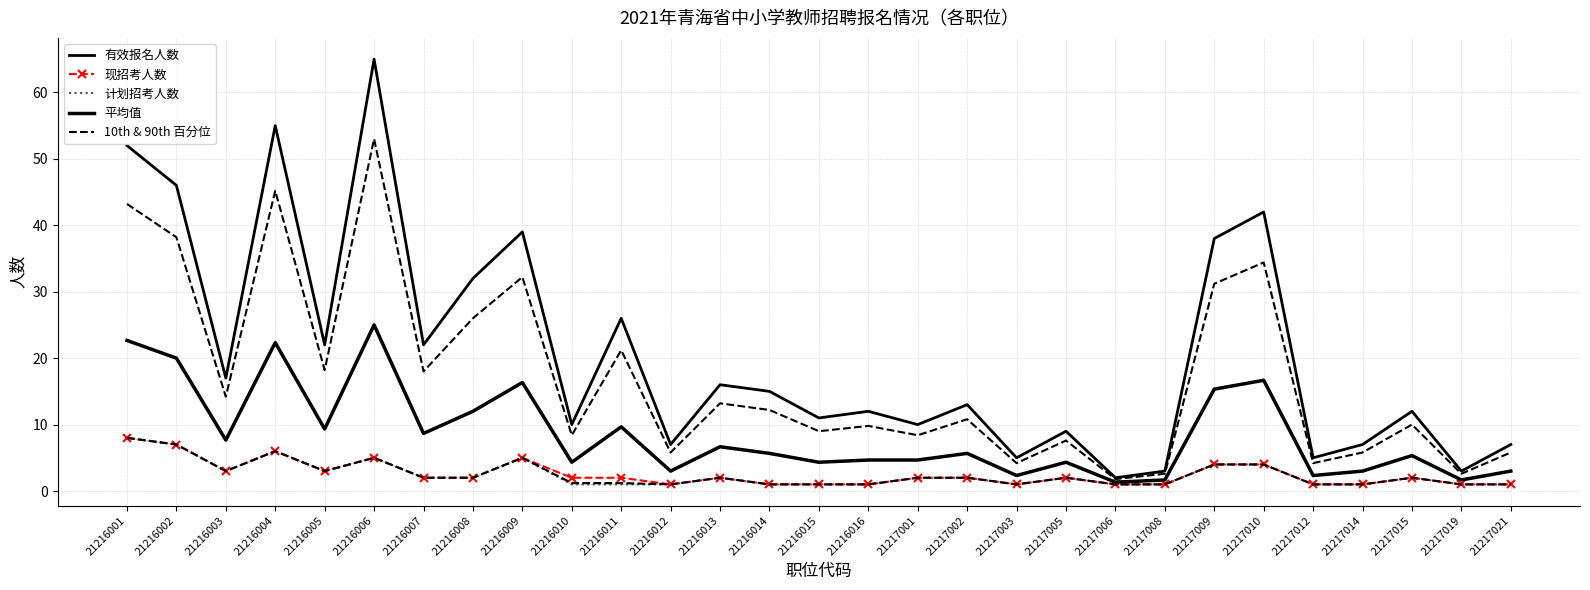

Which series changed the most between 21217003 and 21217012?

有效报名人数